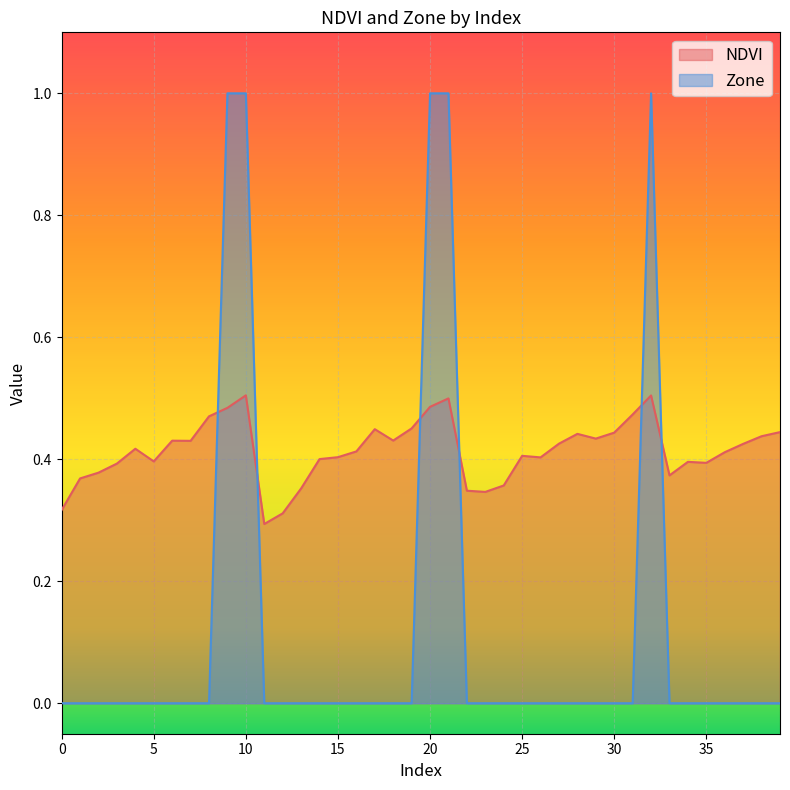

Where is the first local maximum for NDVI?

4